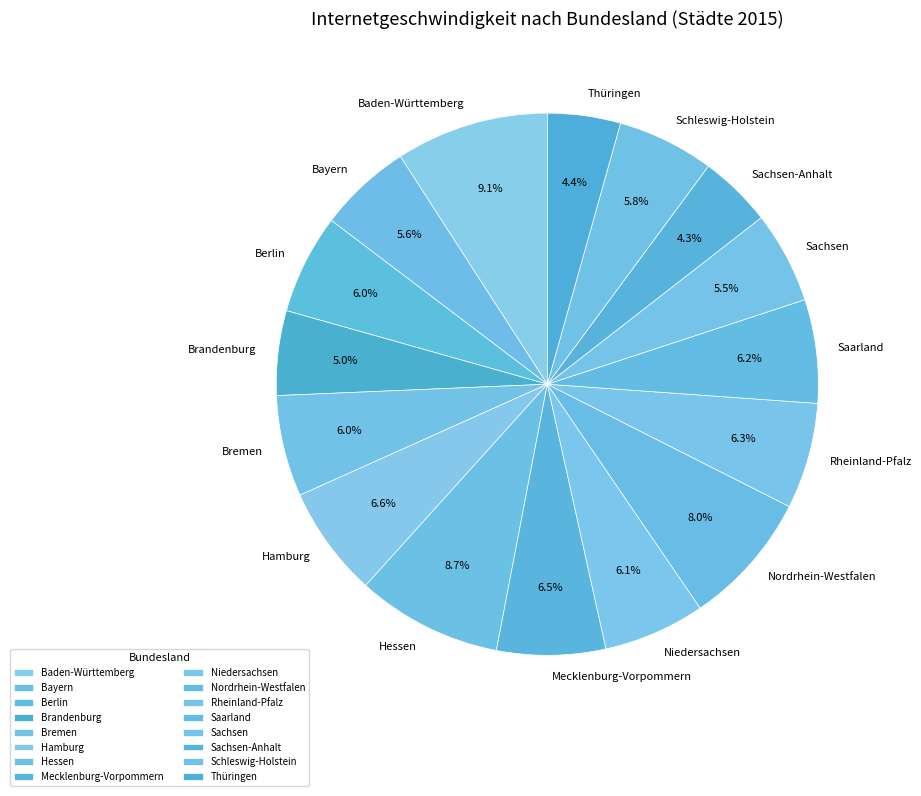

Does Berlin account for over 50% of the chart?

No